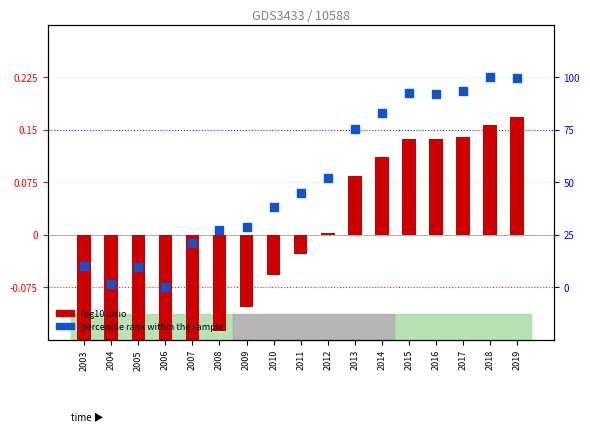

Which series contains the lowest Y value?

log10 ratio